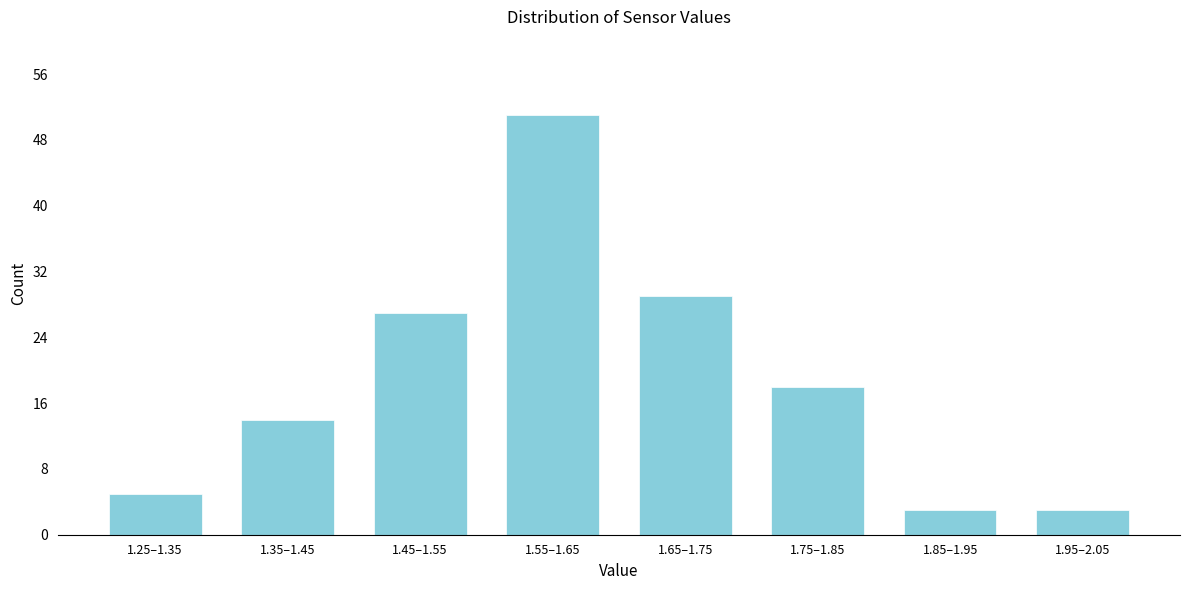

Reading right to left, list all the values displayed in this chart.

3	3	18	29	51	27	14	5